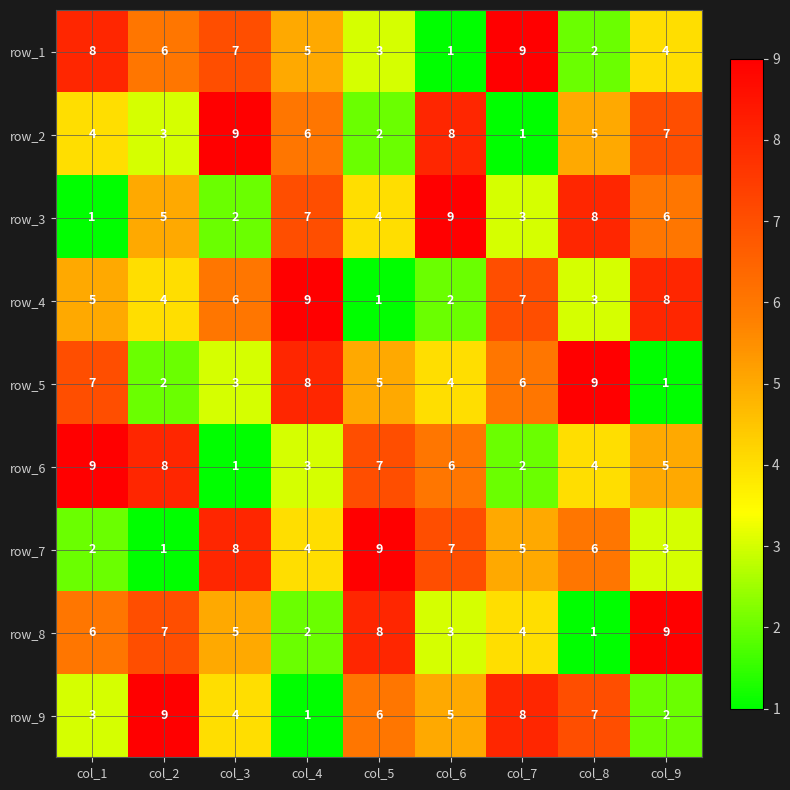

What is the average value of the row_4 series?

5